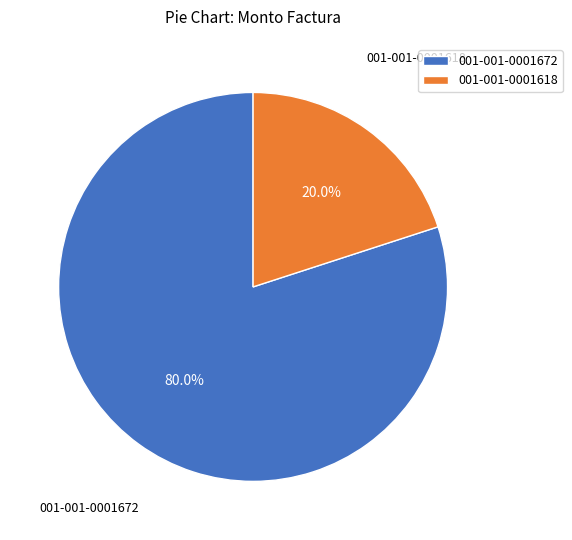

What is the largest slice in the pie chart?

001-001-0001672